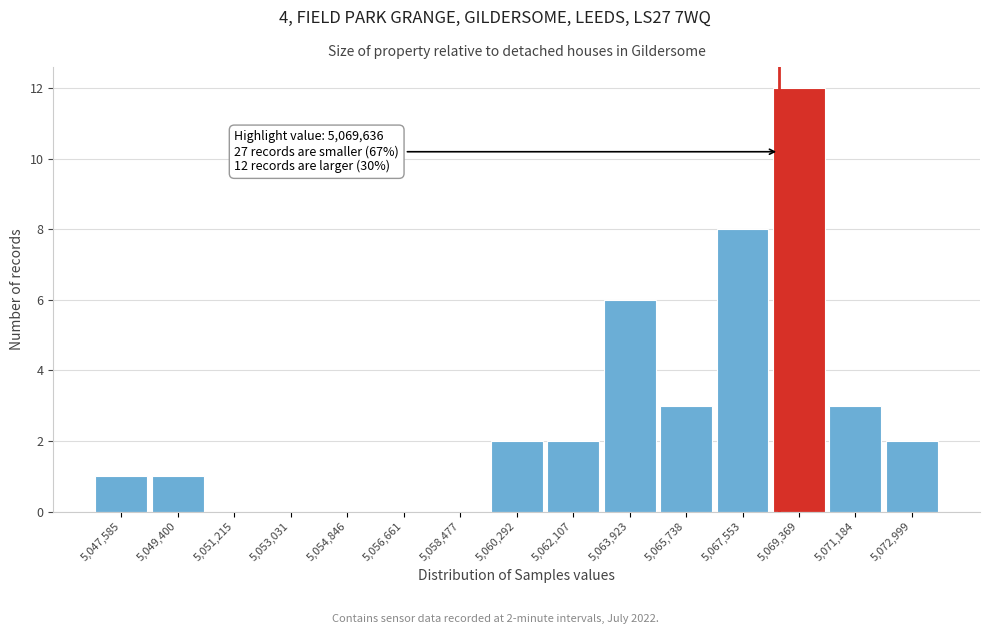

Reading left to right, what are all the values shown in this chart?

5,047,585=1	5,049,400=1	5,051,215=0	5,053,031=0	5,054,846=0	5,056,661=0	5,058,477=0	5,060,292=2	5,062,107=2	5,063,923=6	5,065,738=3	5,067,553=8	5,069,369=12	5,071,184=3	5,072,999=2